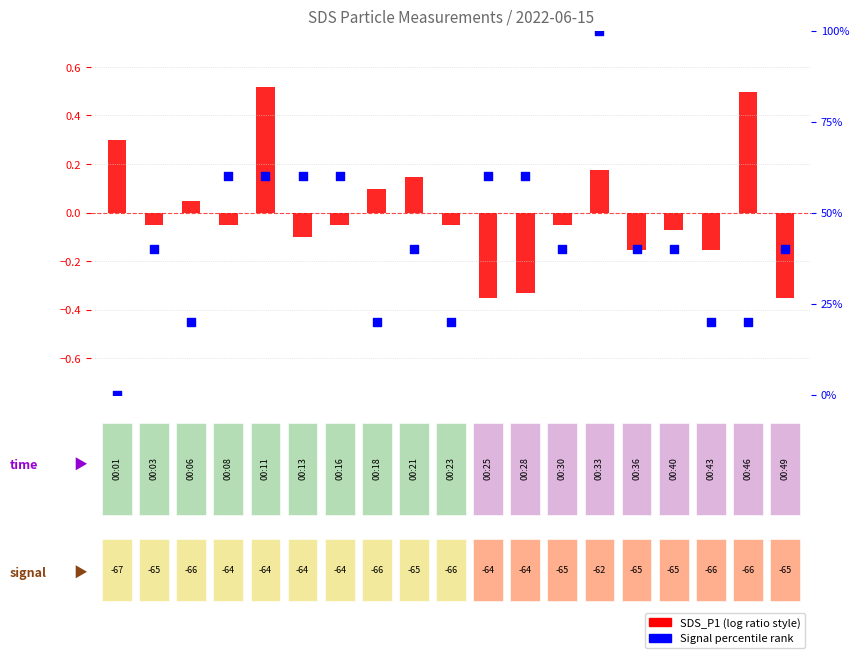

At how many categories does at least one series exceed 33?

13